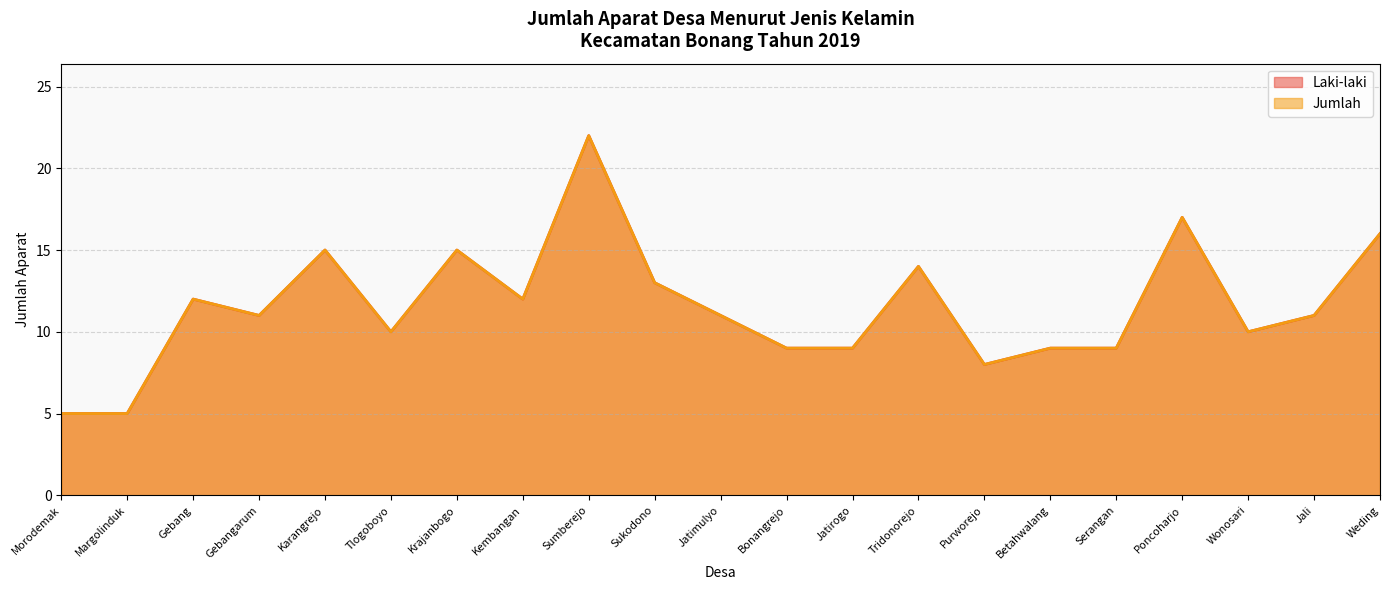

What is the label of the 15th point from the left?

Purworejo